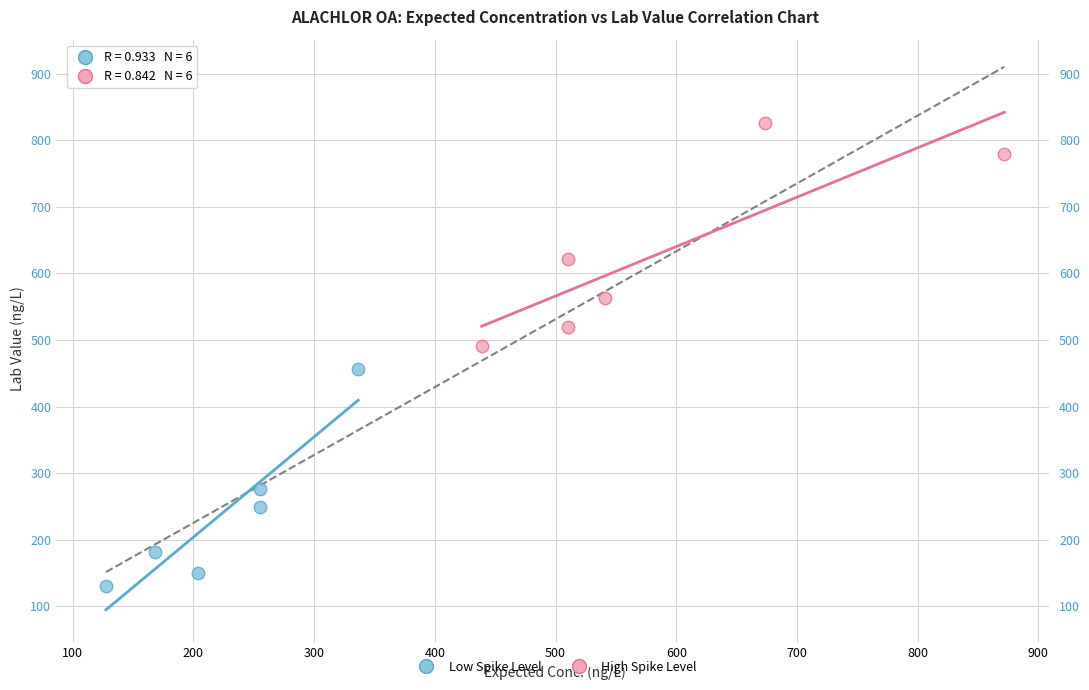

What are all the series names shown in the legend?

Low Spike Level, High Spike Level